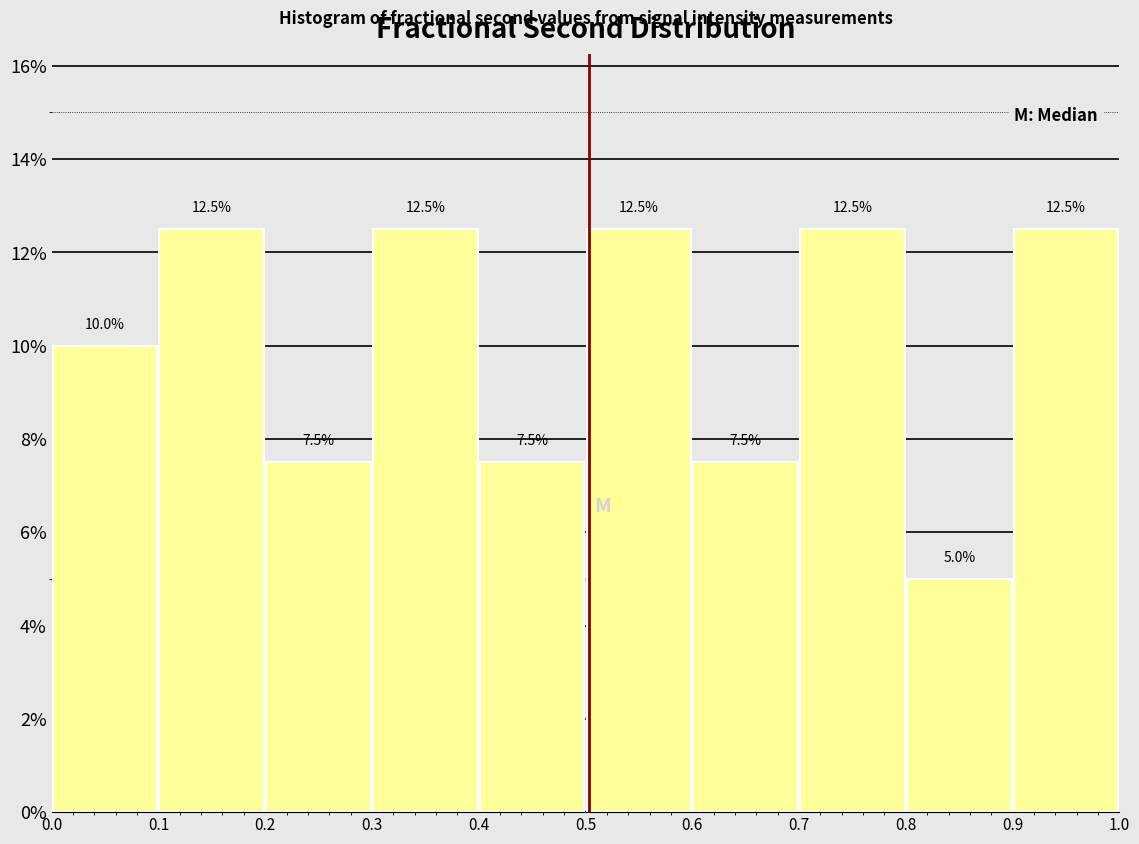

Reading left to right, list every bar in this chart as the range it spans on the x-axis followed by its height.

0.0 to 0.1: 10.0
0.1 to 0.2: 12.5
0.2 to 0.3: 7.5
0.3 to 0.4: 12.5
0.4 to 0.5: 7.5
0.5 to 0.6: 12.5
0.6 to 0.7: 7.5
0.7 to 0.8: 12.5
0.8 to 0.9: 5.0
0.9 to 1.0: 12.5